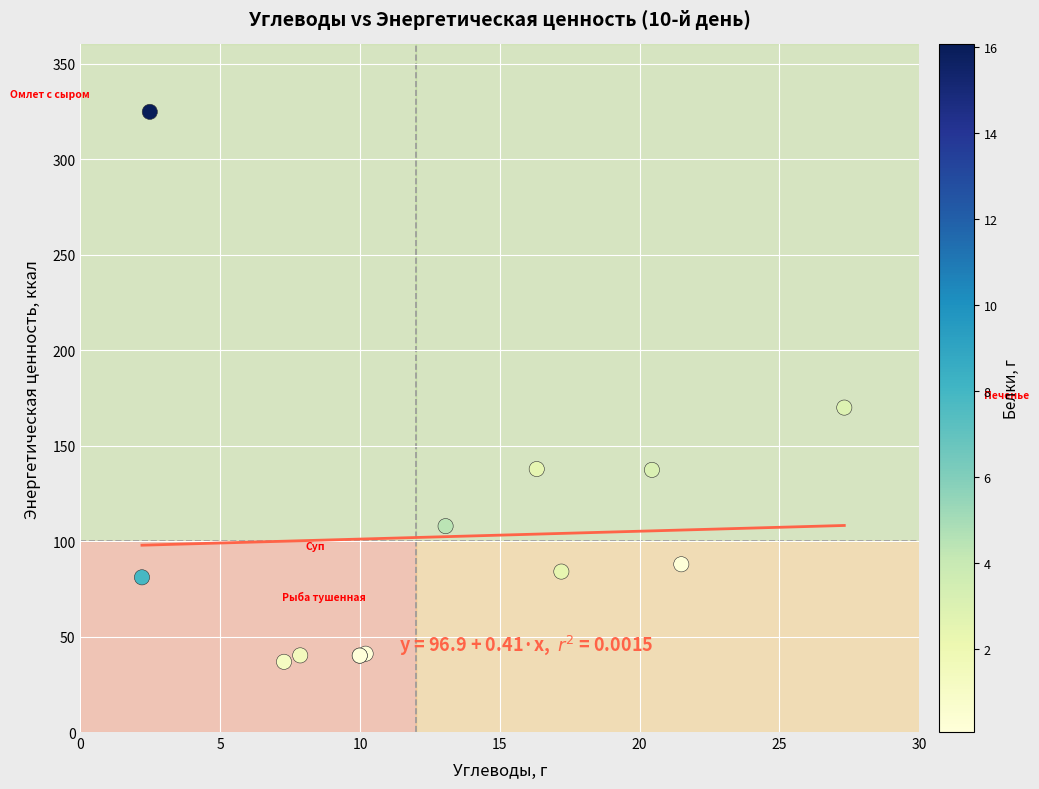

What Y value in the scatter plot is closest to 180?

169.9